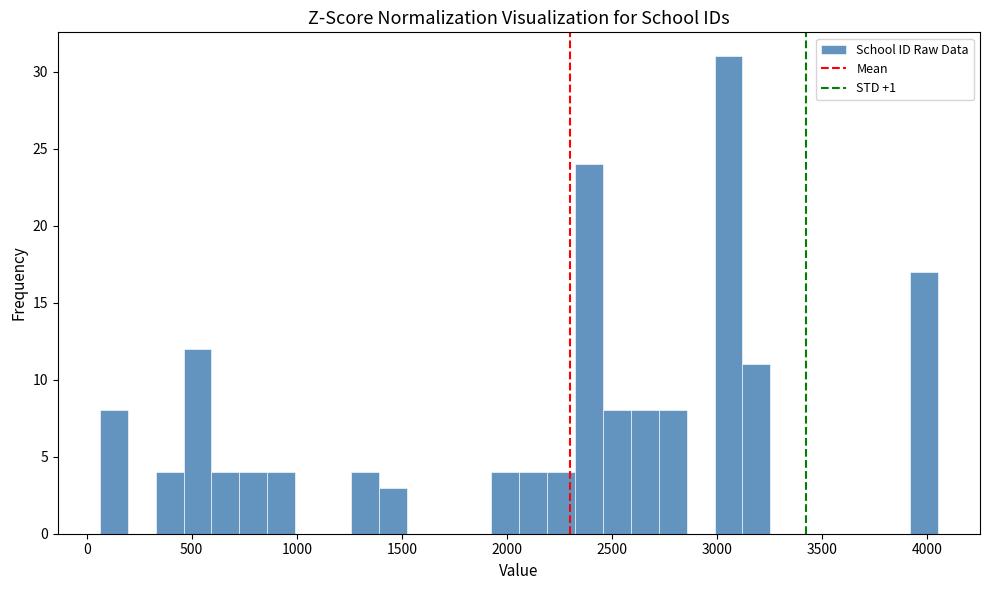

Around what value on the x-axis is the tallest bar? Give the approximate position of its centre, as read against the axis.

3050